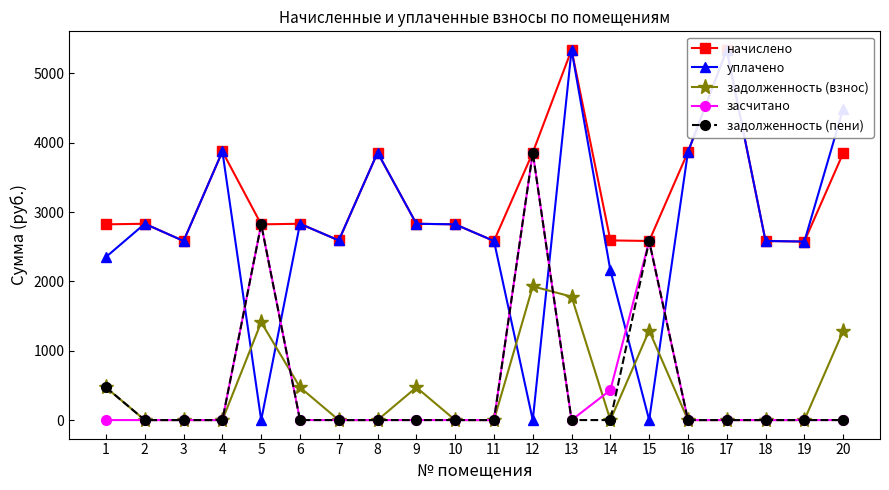

How many times do засчитано and задолженность (взнос) cross each other?

3